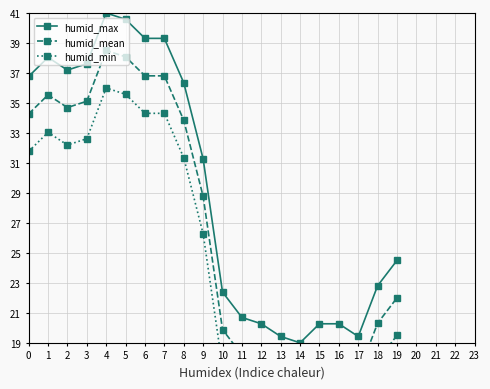

The value of humid_mean at 7 is 11.4. True or false?

False